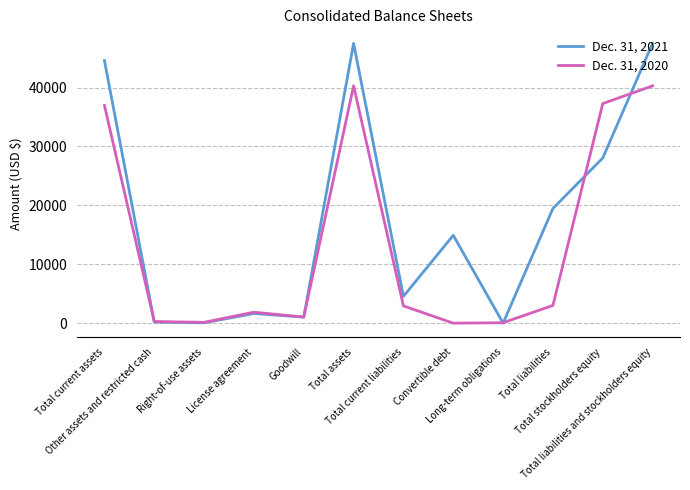

Which series has the largest total across all categories?

Dec. 31, 2021